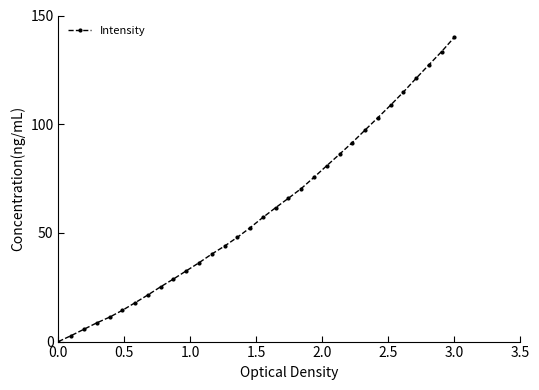

What is the value of the 31st point from the left?

133.4